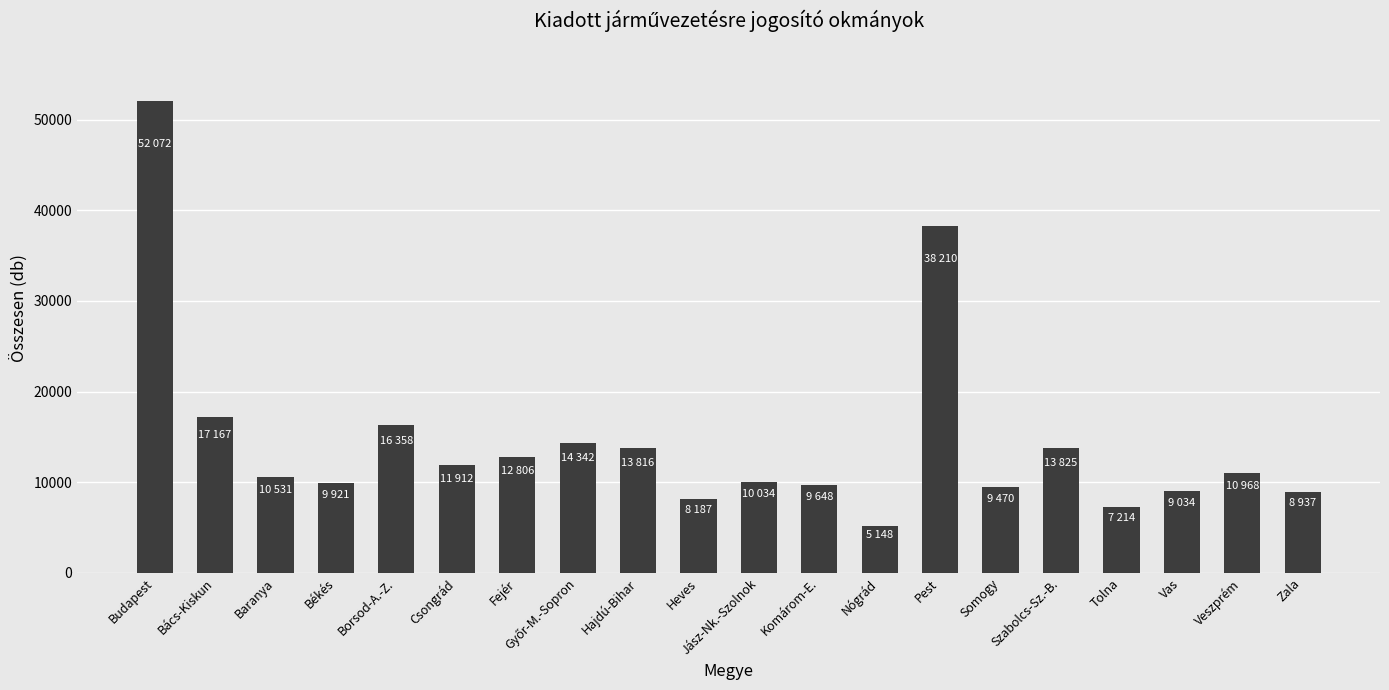

Which category has the highest value across all series?

Budapest